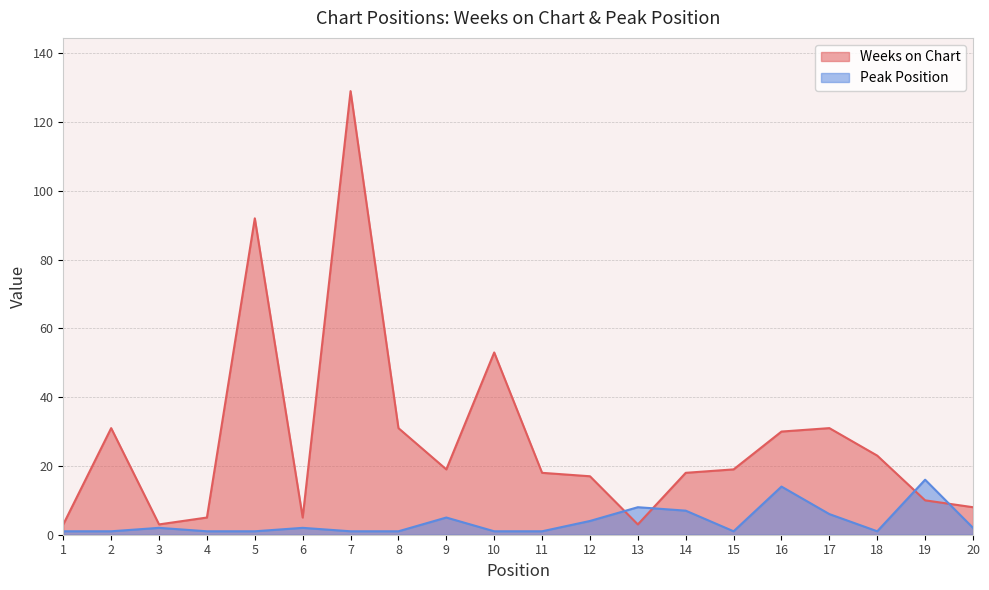

Which series has the largest range (max minus min)?

Weeks on Chart